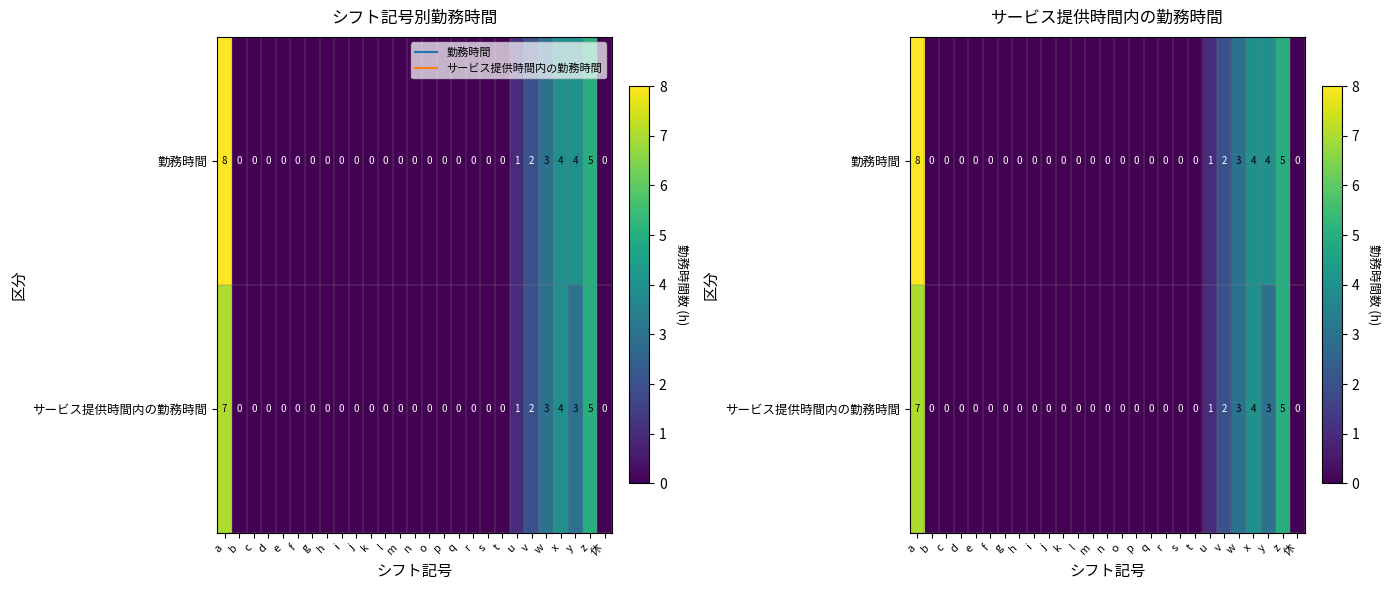

How many values in the 勤務時間 series exceed 0?

7